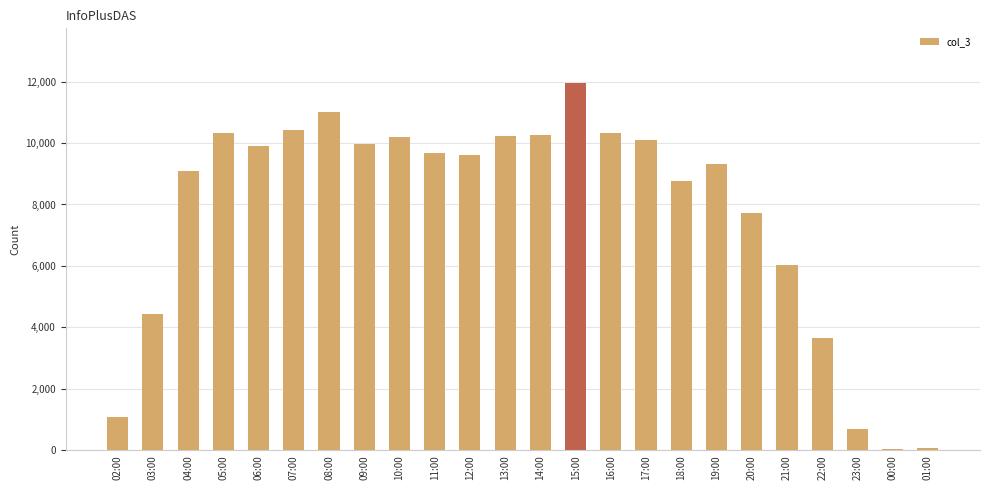

What is the average value?

7705